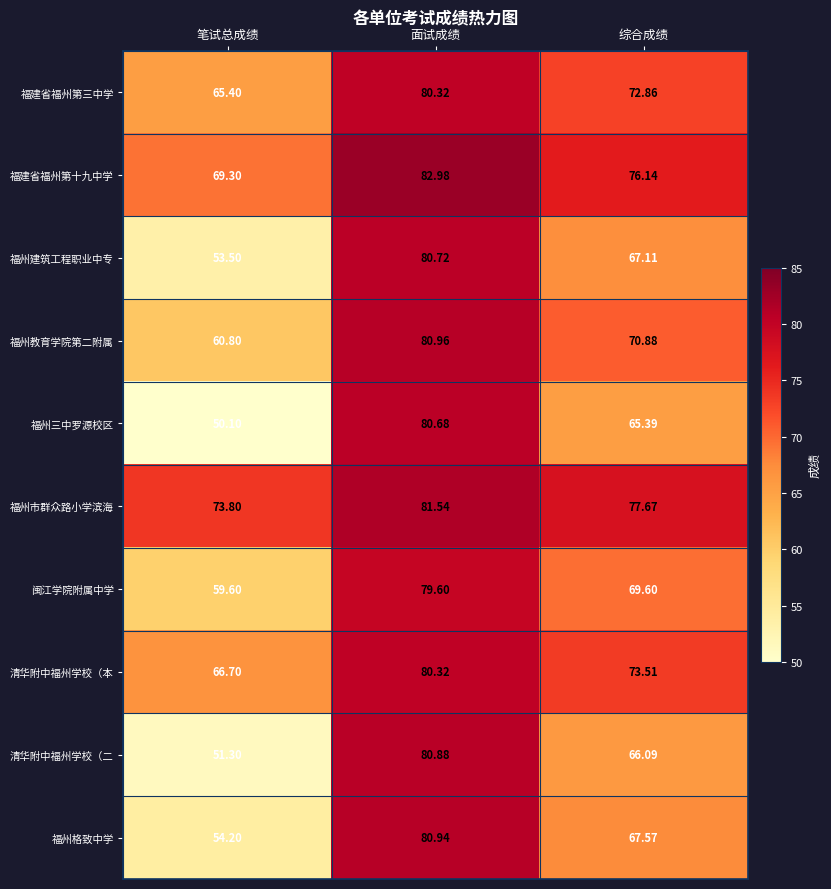

Which series has the widest spread of values?

福州三中罗源校区